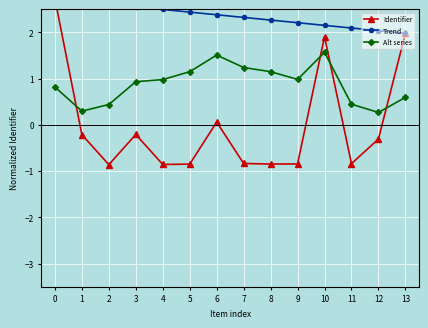

Reading left to right, transcribe all the data shown in this chart.

Identifier: 0=2.7	1=-0.2	2=-0.9	3=-0.2	4=-0.9	5=-0.8	6=0.1	7=-0.8	8=-0.8	9=-0.8	10=1.9	11=-0.8	12=-0.3	13=2.0
Trend: 0=2.7	1=2.7	2=2.6	3=2.5	4=2.5	5=2.4	6=2.4	7=2.3	8=2.3	9=2.2	10=2.1	11=2.1	12=2.0	13=2.0
Alt series: 0=0.8	1=0.3	2=0.4	3=0.9	4=1.0	5=1.1	6=1.5	7=1.2	8=1.1	9=1.0	10=1.6	11=0.4	12=0.3	13=0.6